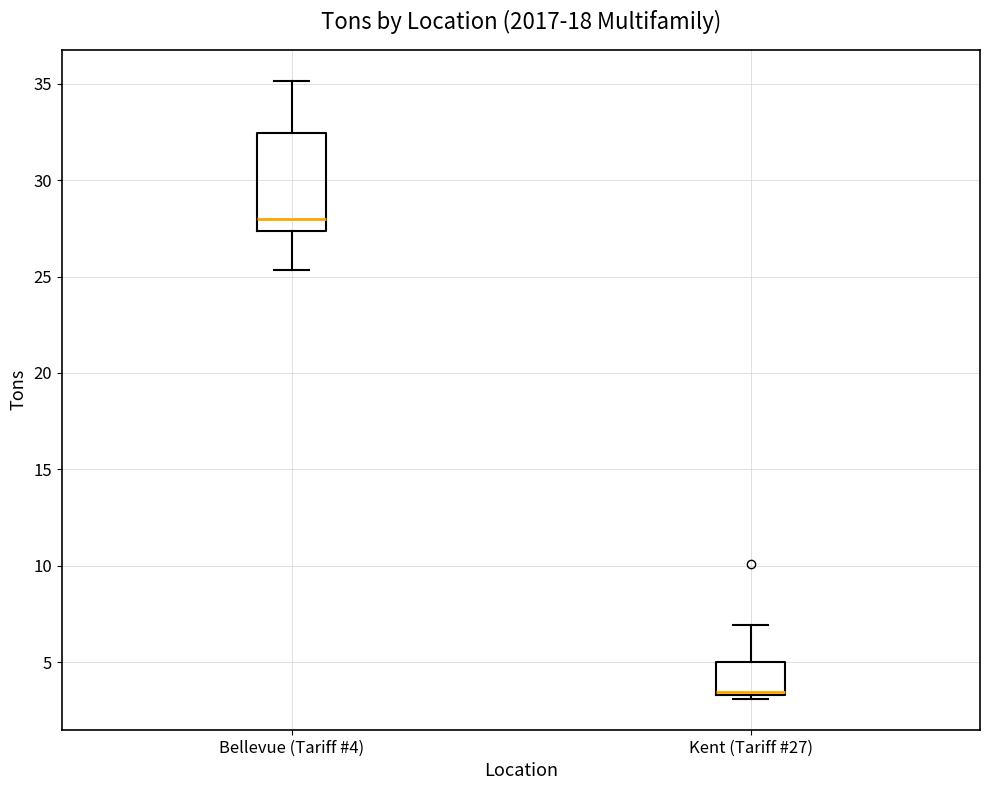

Which box is the tallest, from its lower edge to its upper edge?

Bellevue (Tariff #4)